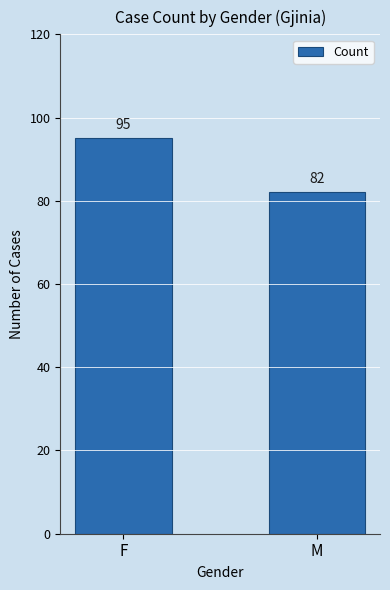

List the labels in order of value, largest first.

F, M